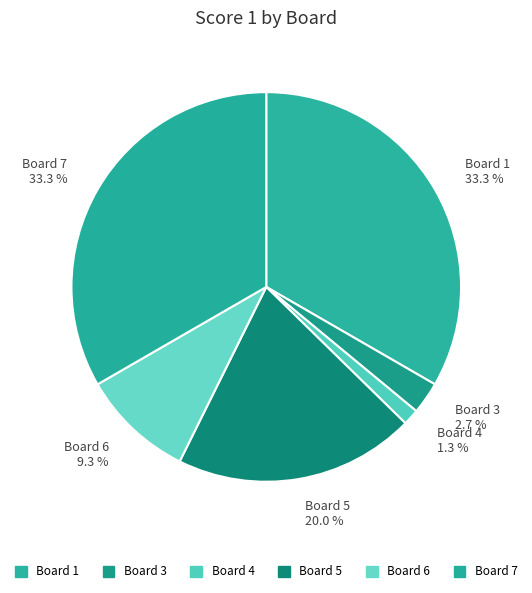

Between Board 1 and Board 5, which is larger?

Board 1